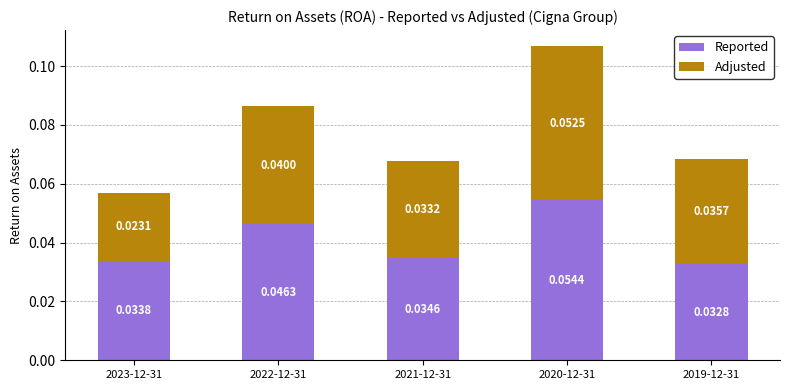

How many data points does each series have?

5